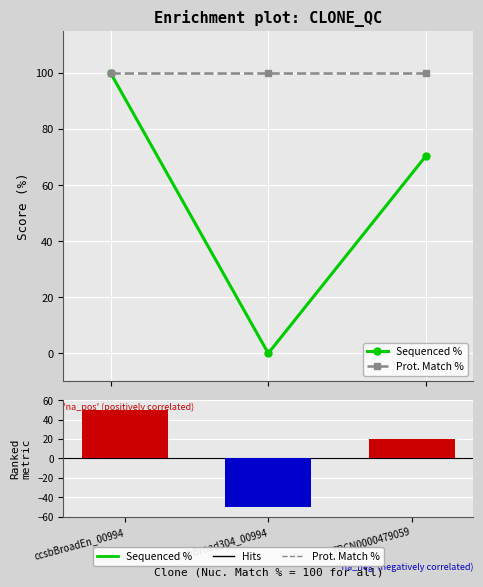

At ccsbBroadEn_00994, list the series in order from largest to smallest.

Sequenced %, Prot. Match %, Ranking metric scores